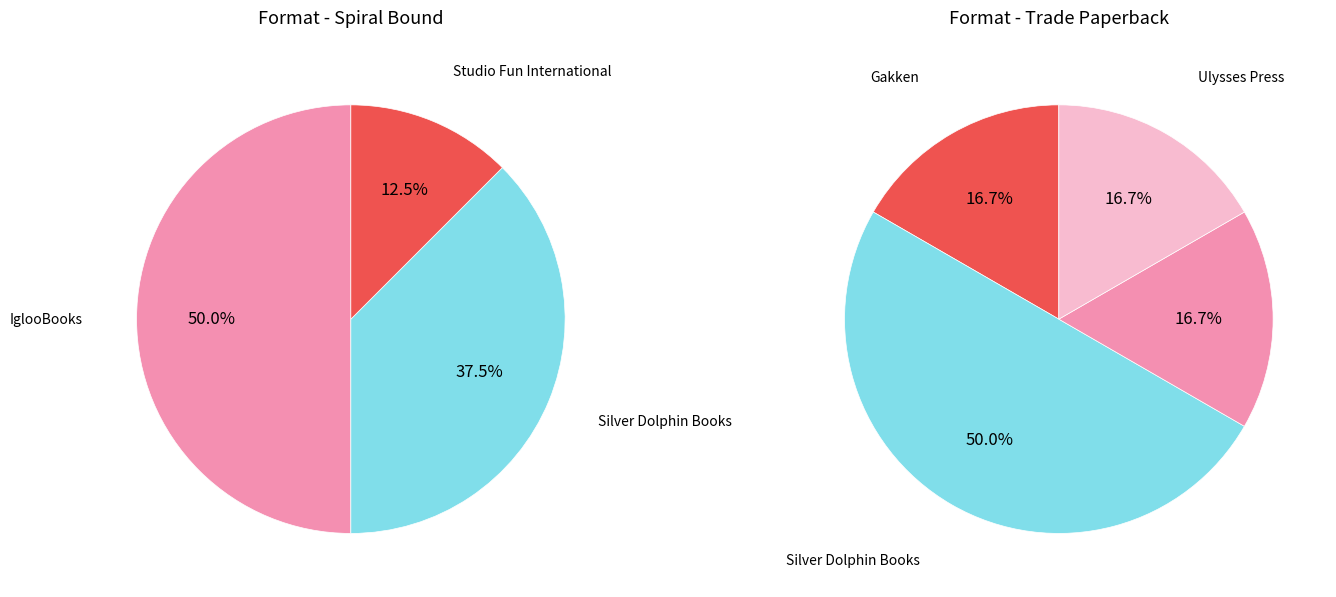

The Ulysses Press slice represents 19% of the pie. True or false?

False